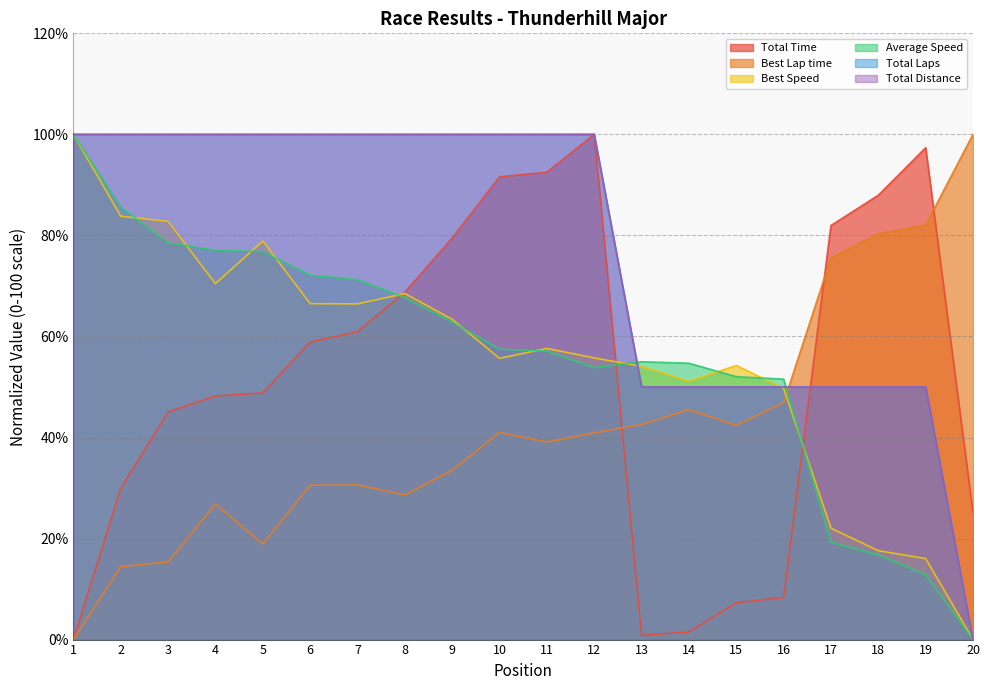

Which series has the largest range (max minus min)?

Total Time